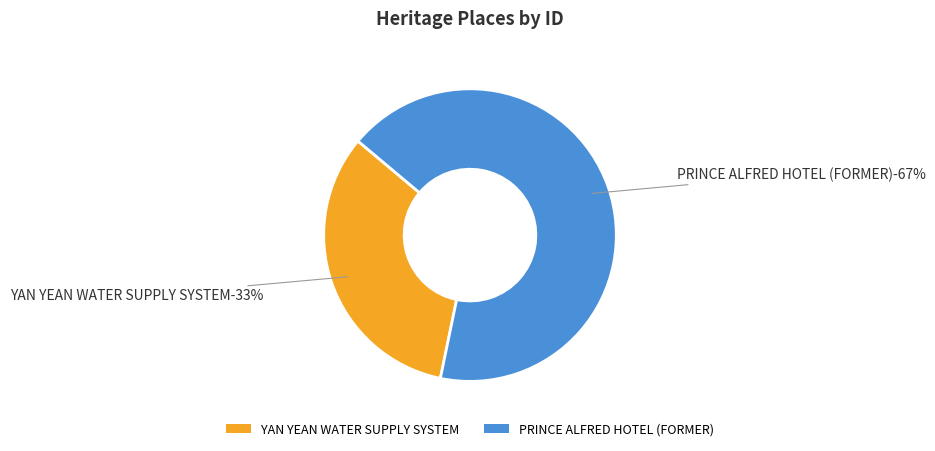

What portion of the pie excludes PRINCE ALFRED HOTEL (FORMER)?

32.9%